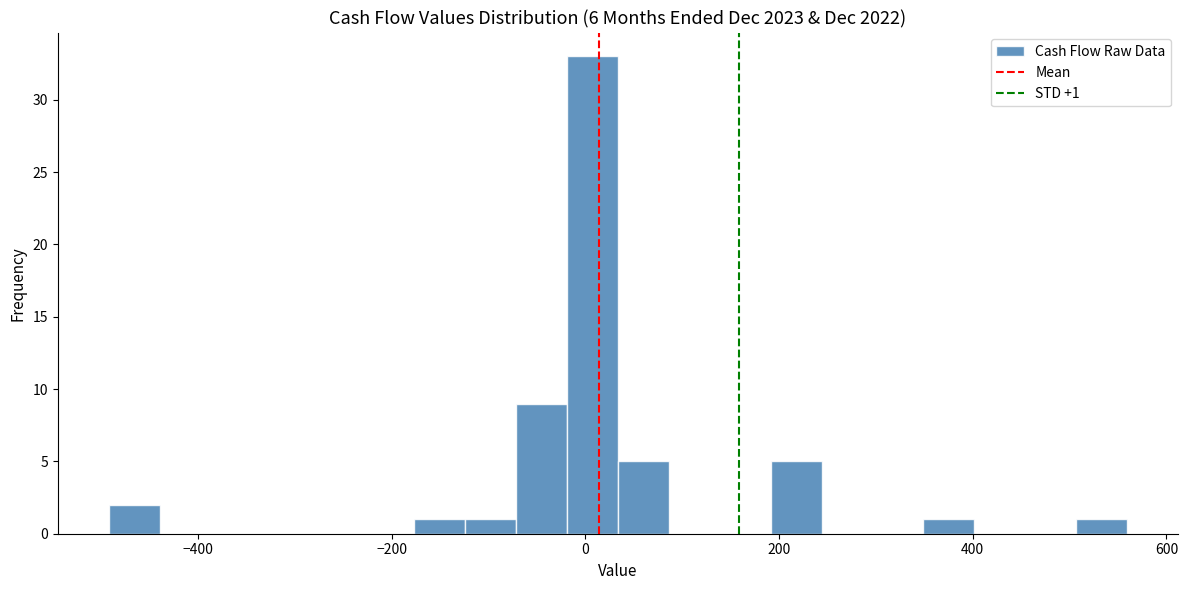

Read against the x-axis, roughly where is the centre of the tallest bar?

0